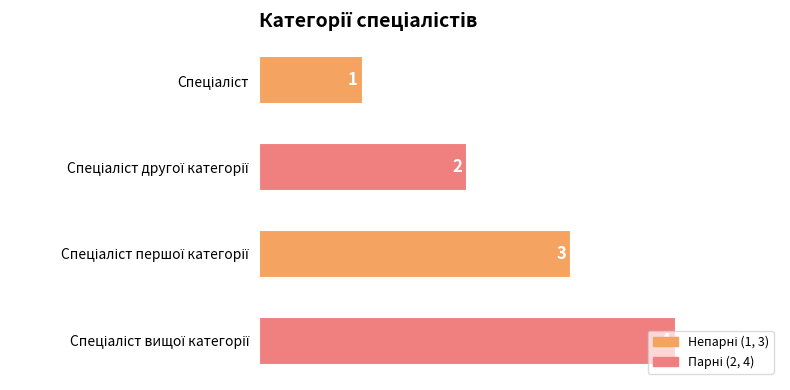

How many categories are shown in the chart?

4